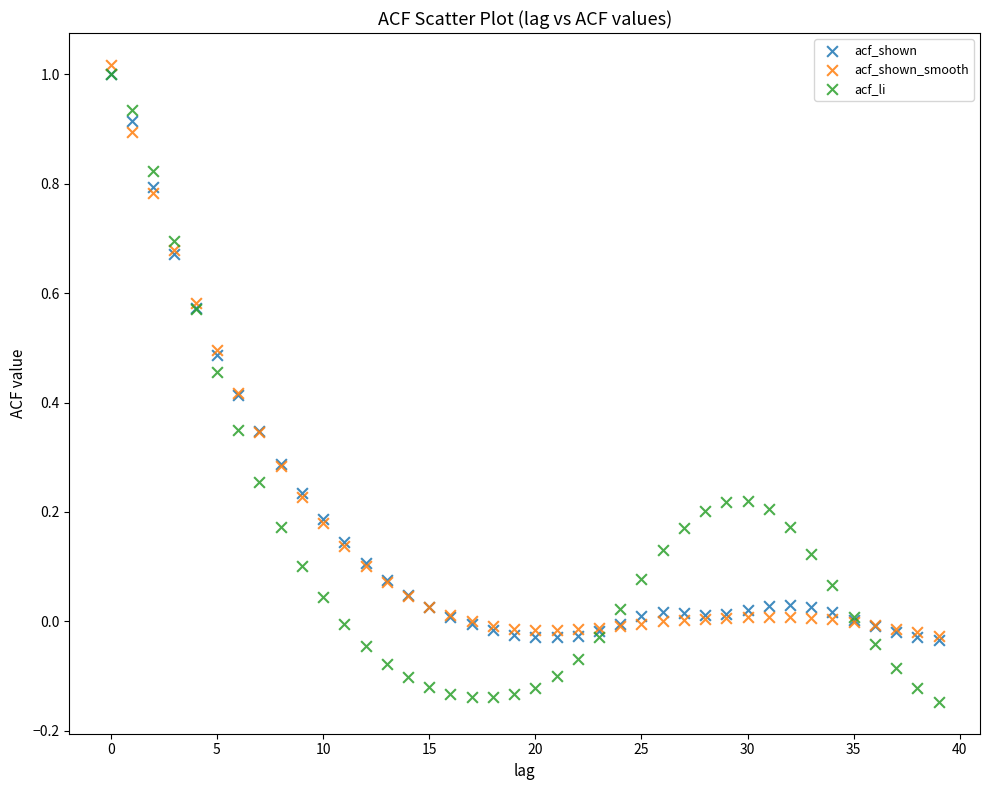

Which series has the widest spread of Y values?

acf_li